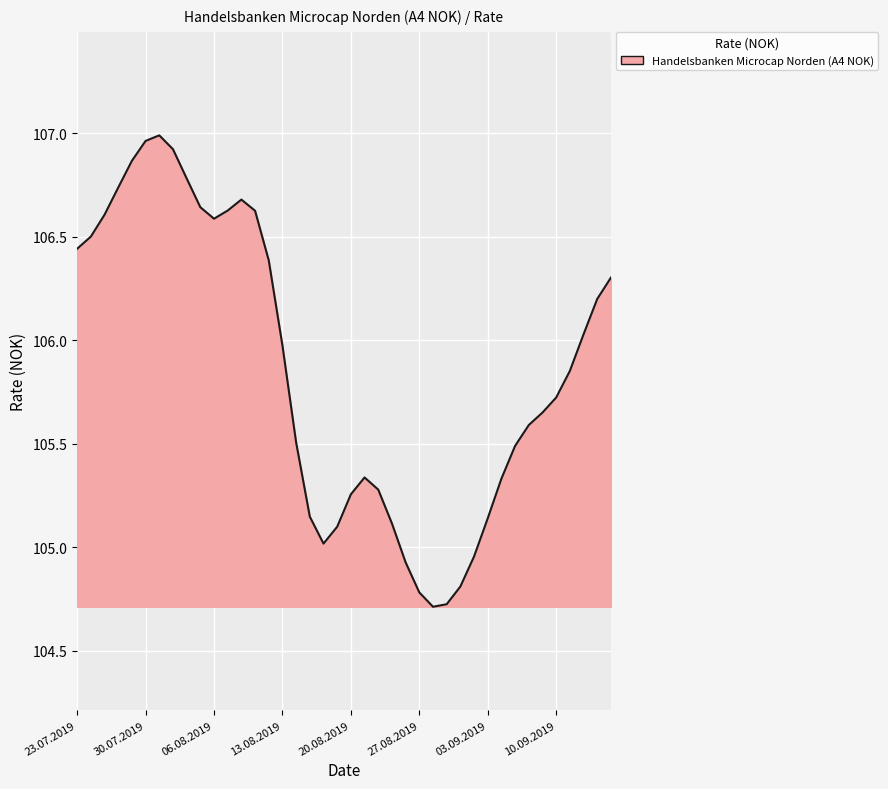

What is the minimum value shown in the chart?

104.7